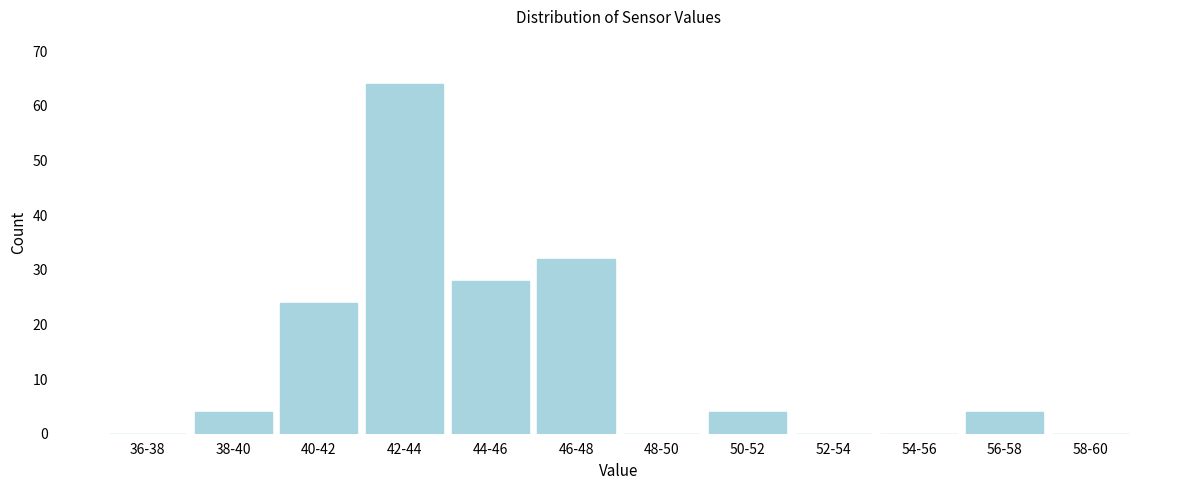

Reading left to right, extract all data points from this chart.

36-38=0	38-40=4	40-42=24	42-44=64	44-46=28	46-48=32	48-50=0	50-52=4	52-54=0	54-56=0	56-58=4	58-60=0